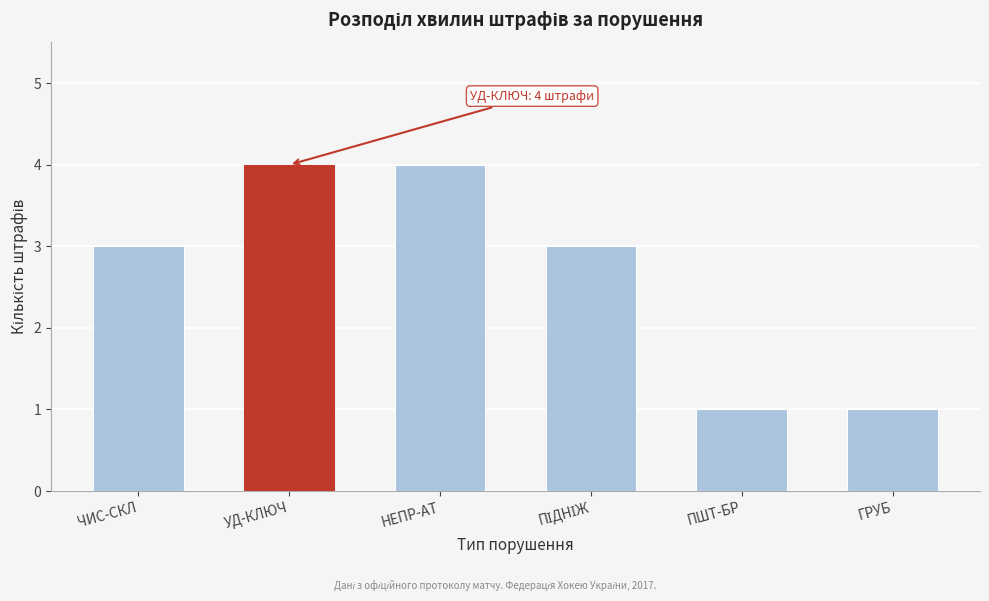

Reading left to right, transcribe all the data shown in this chart.

3	4	4	3	1	1